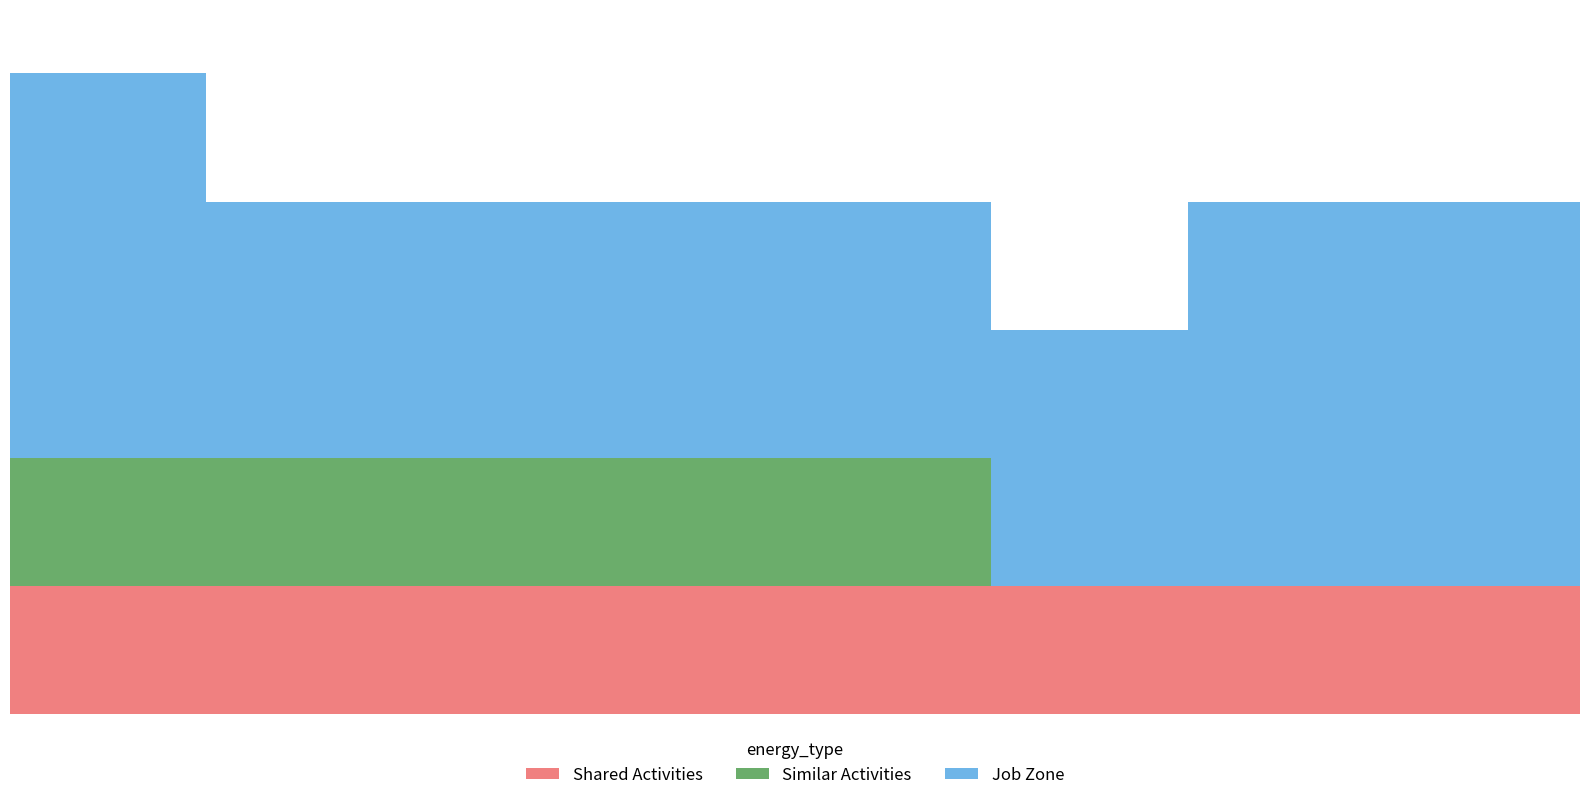

Count the Similar Activities values in the range 0 to 1.

9